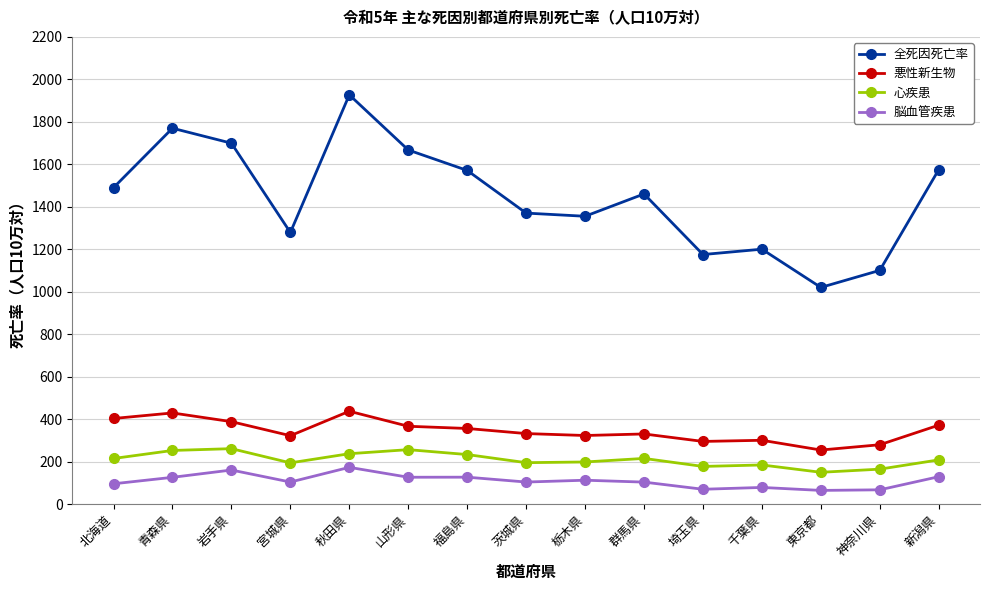

How many values in the 全死因死亡率 series exceed 1460?

8